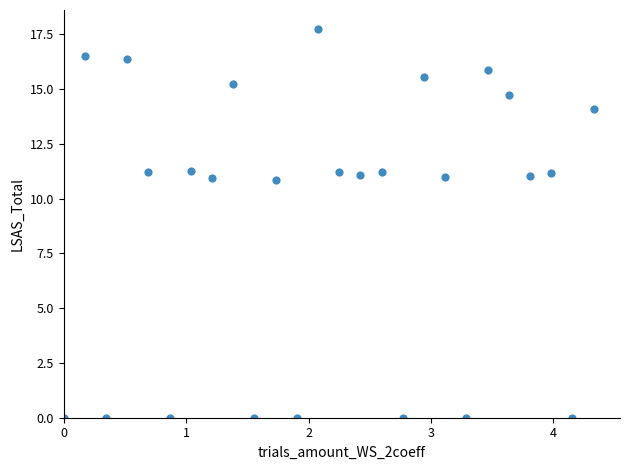

What is the range of X values (max minus min)?

4.3